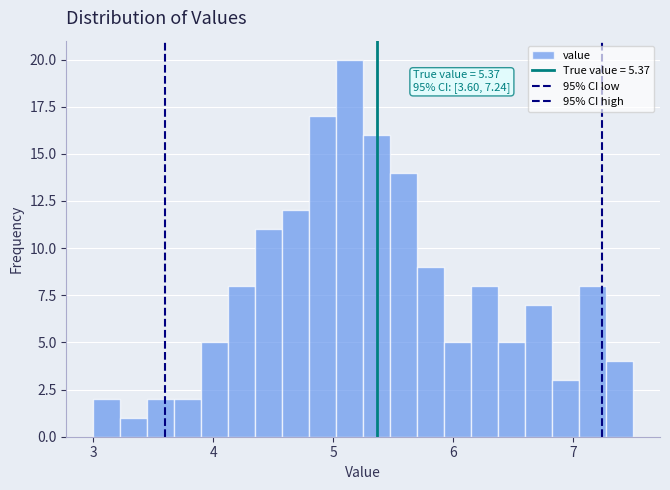

Around what value on the x-axis is the tallest bar? Give the approximate position of its centre, as read against the axis.

5.1